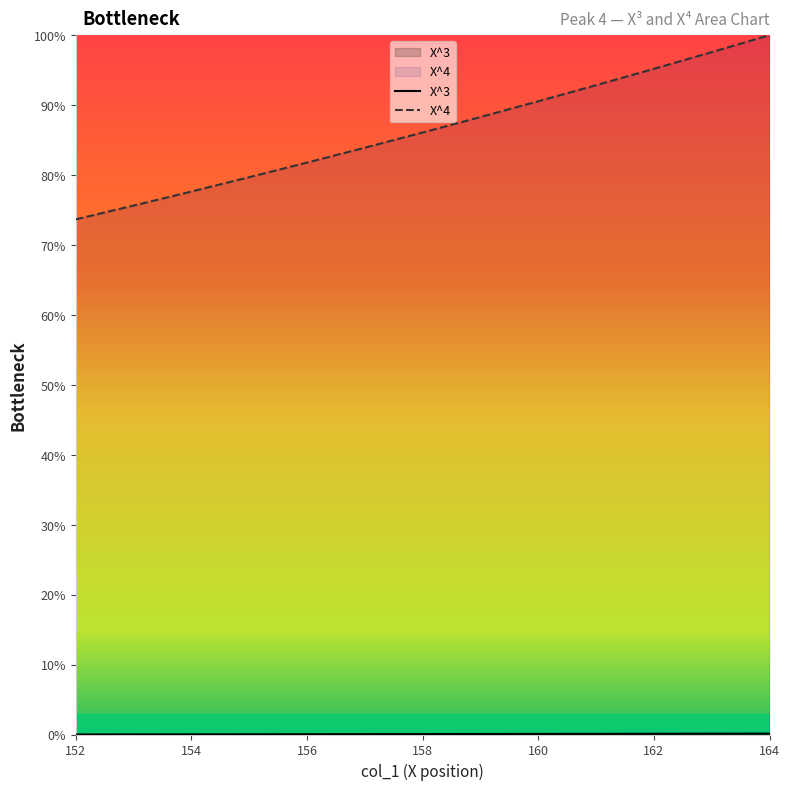

Reading left to right, transcribe all the data shown in this chart.

X^3: 0.0	0.0	0.0	0.0	0.0	0.0	0.1	0.1	0.1	0.1	0.1	0.1	0.1
X^4: 73.7	75.6	77.6	79.7	81.8	83.9	86.1	88.3	90.5	92.8	95.2	97.6	100.0